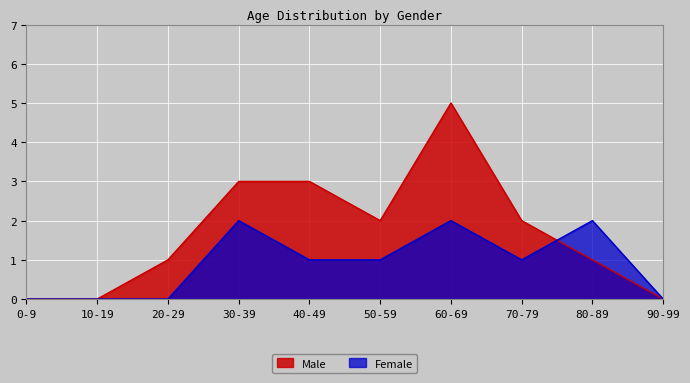

The value of Male at 60-69 is 1. True or false?

False